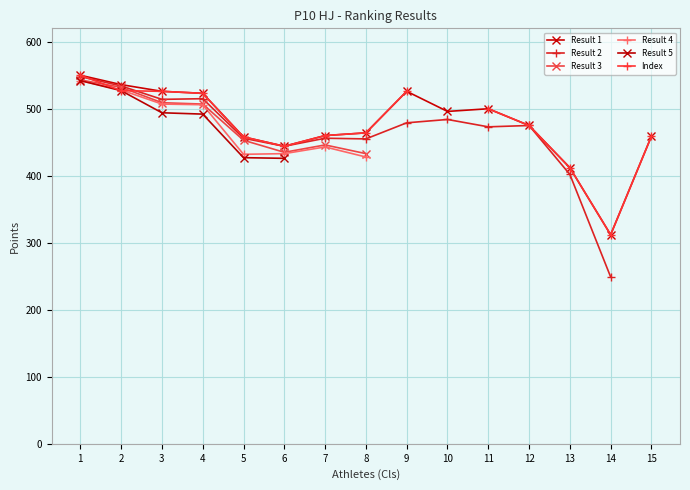

What is the minimum value for Result 3?

433.0